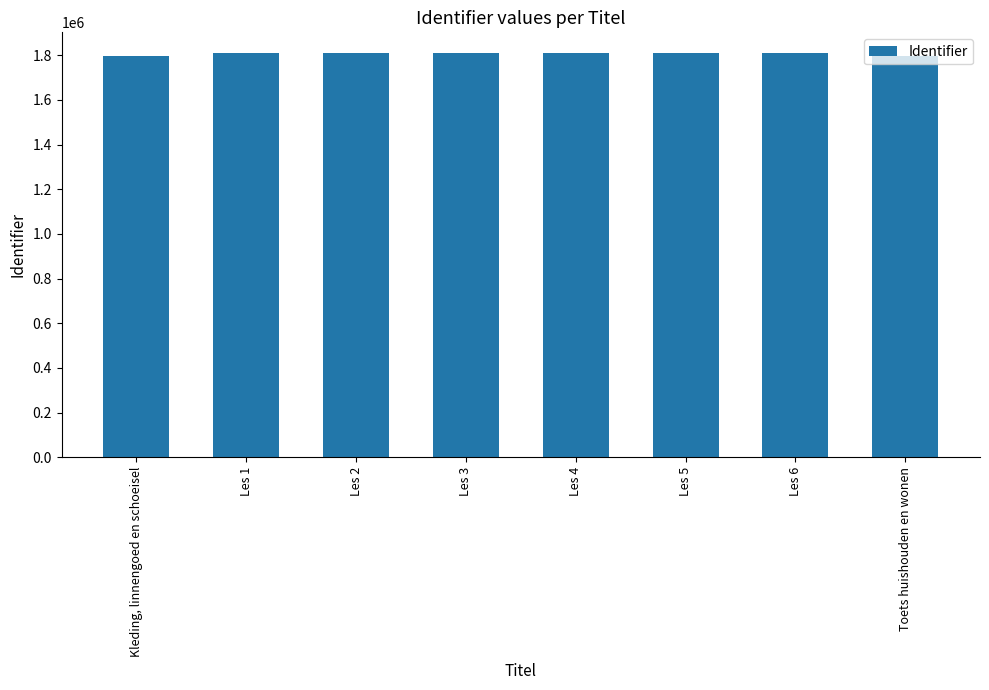

The value at Les 3 is 1812075. True or false?

True